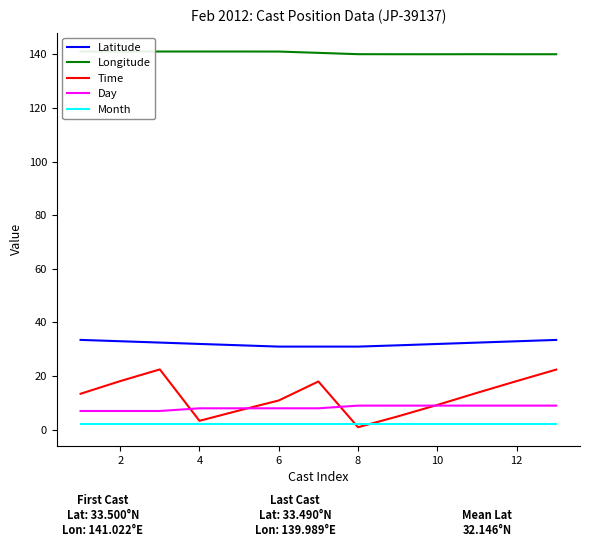

What is the maximum value for Latitude?

33.5